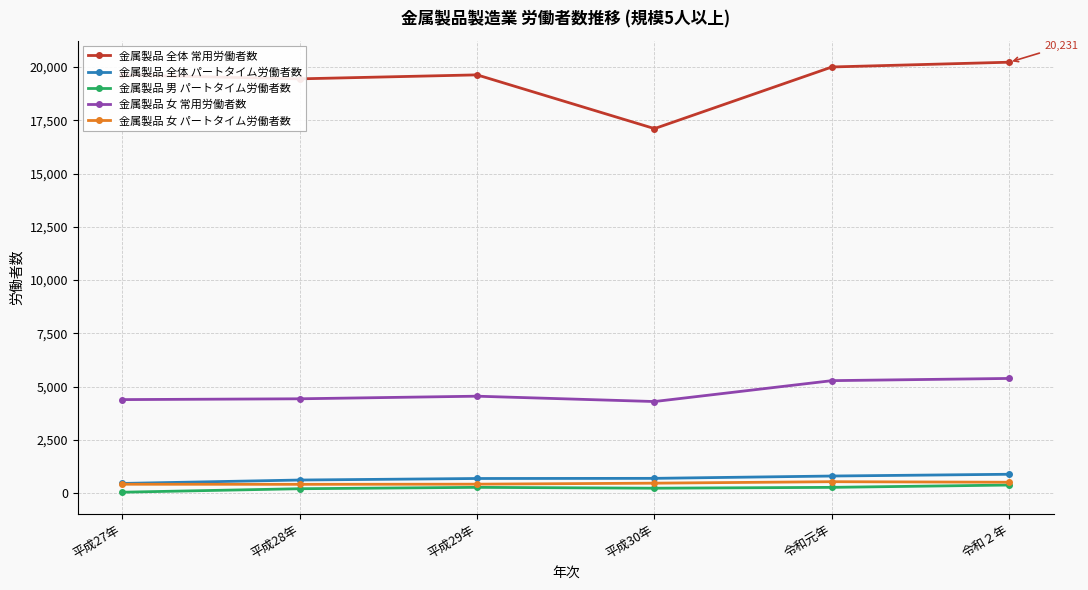

The 金属製品 女 常用労働者数 series shows 8637 at 令和元年. True or false?

False